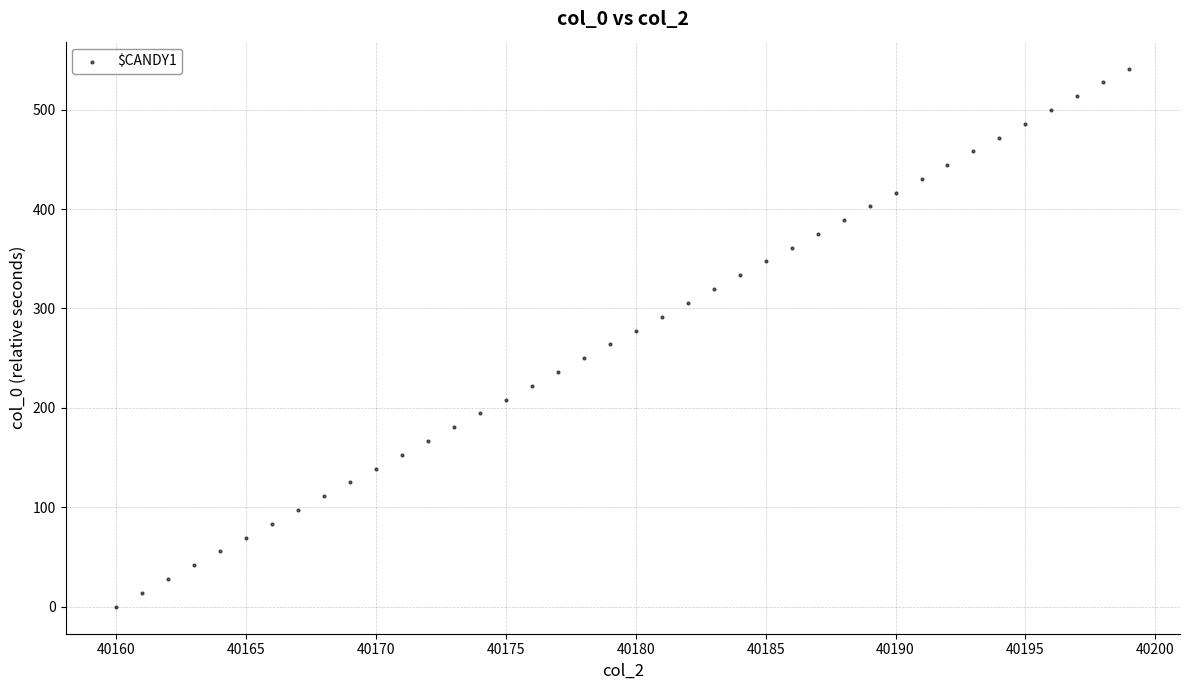

What is the range of Y values (max minus min)?

541.2